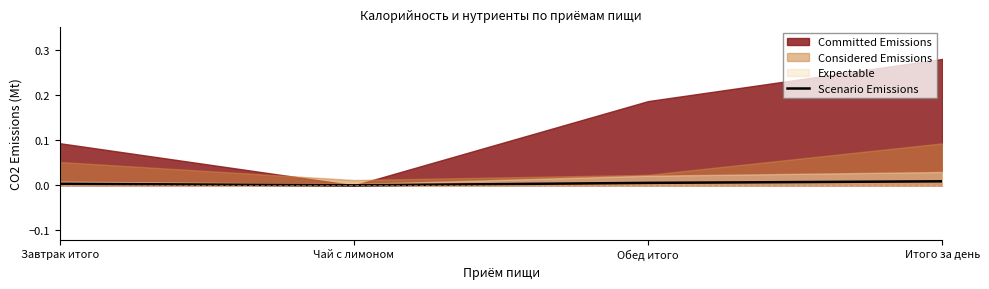

Where is the first local minimum?

Чай с лимоном